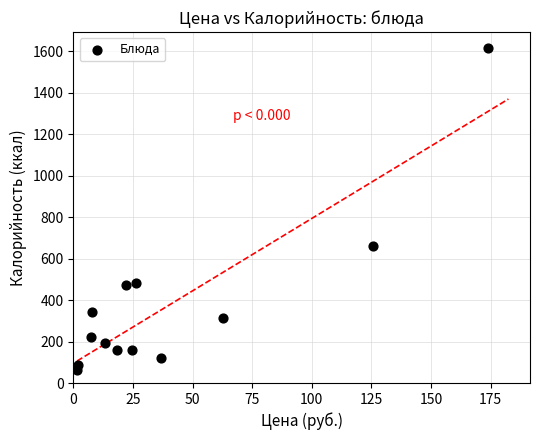

What is the range of Y values (max minus min)?

1554